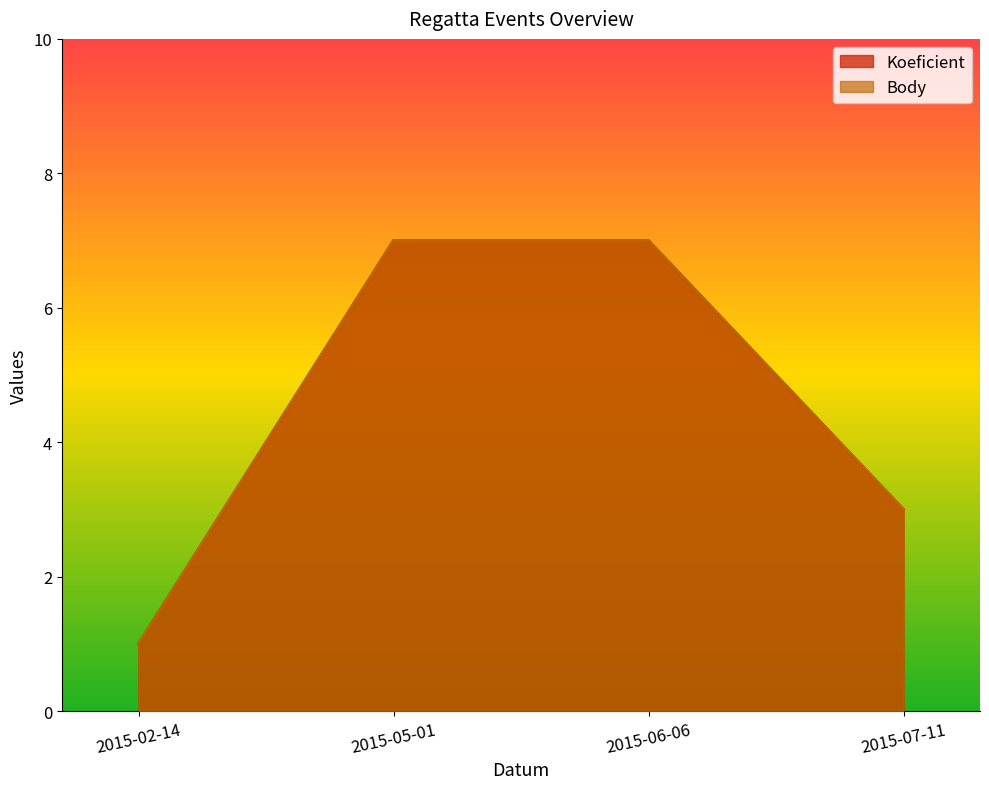

What is the total value across all series at 2015-02-14?

2